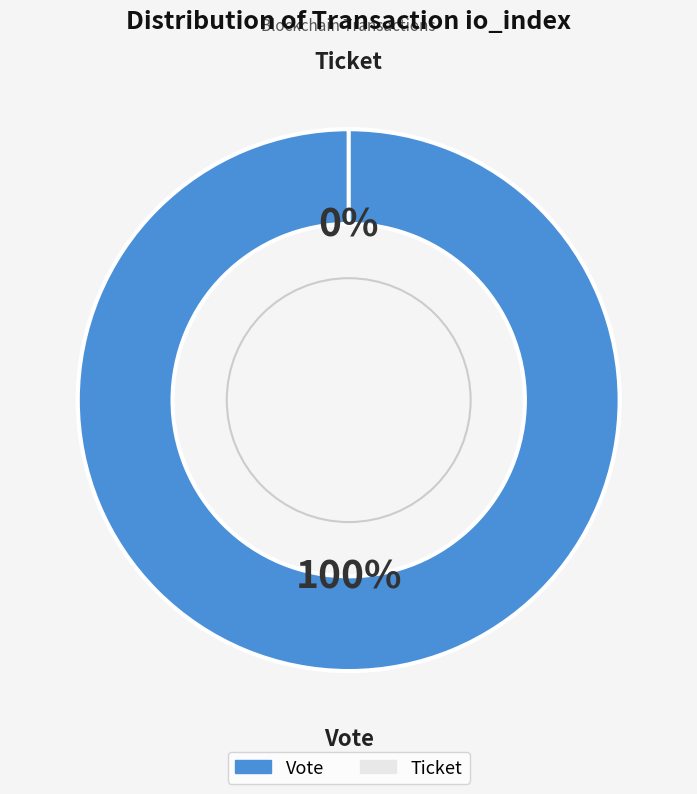

How many segments does this pie chart have?

2